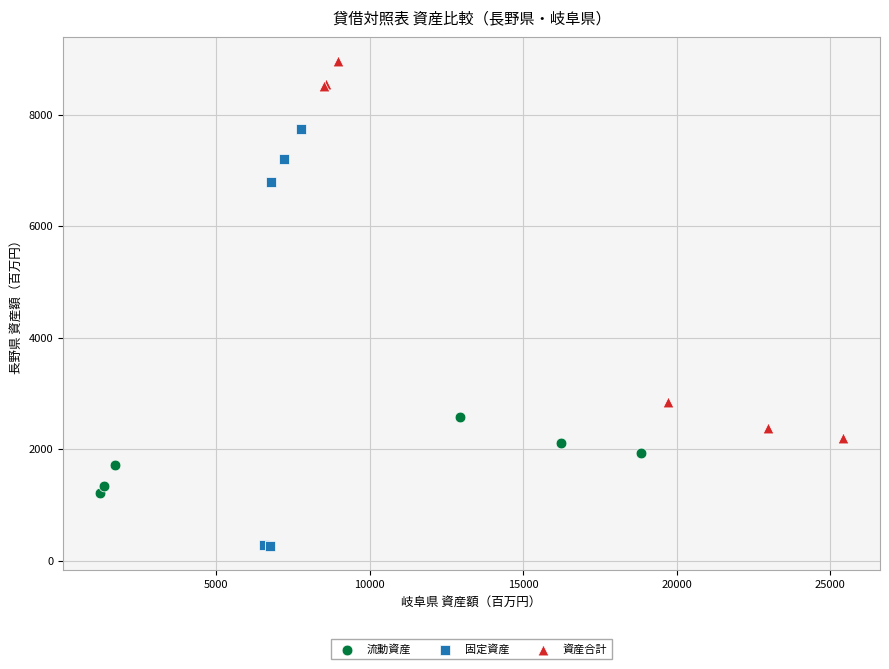

Which series has the widest spread of Y values?

固定資産